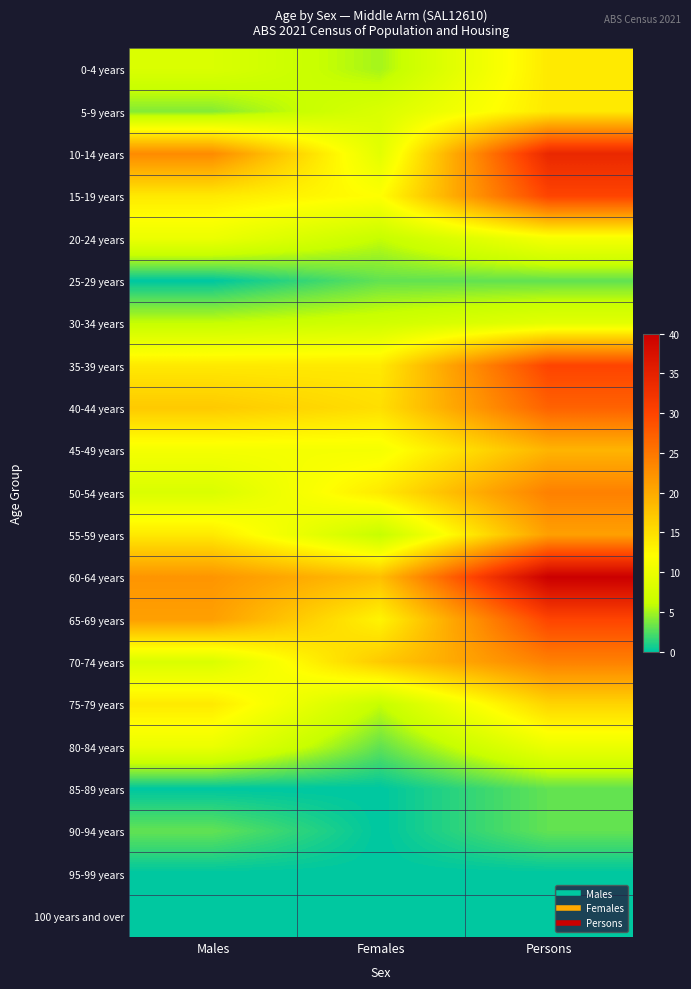

Reading left to right, what are all the values shown in this chart?

0-4 years: Males=8	Females=5	Persons=14
5-9 years: Males=4	Females=8	Persons=14
10-14 years: Males=23	Females=9	Persons=34
15-19 years: Males=14	Females=12	Persons=30
20-24 years: Males=10	Females=6	Persons=11
25-29 years: Males=0	Females=3	Persons=3
30-34 years: Males=6	Females=7	Persons=9
35-39 years: Males=14	Females=14	Persons=30
40-44 years: Males=17	Females=15	Persons=27
45-49 years: Males=11	Females=11	Persons=19
50-54 years: Males=8	Females=14	Persons=24
55-59 years: Males=14	Females=6	Persons=21
60-64 years: Males=22	Females=18	Persons=40
65-69 years: Males=21	Females=13	Persons=30
70-74 years: Males=8	Females=17	Persons=24
75-79 years: Males=14	Females=6	Persons=16
80-84 years: Males=10	Females=3	Persons=10
85-89 years: Males=0	Females=0	Persons=3
90-94 years: Males=3	Females=0	Persons=3
95-99 years: Males=0	Females=0	Persons=0
100 years and over: Males=0	Females=0	Persons=0